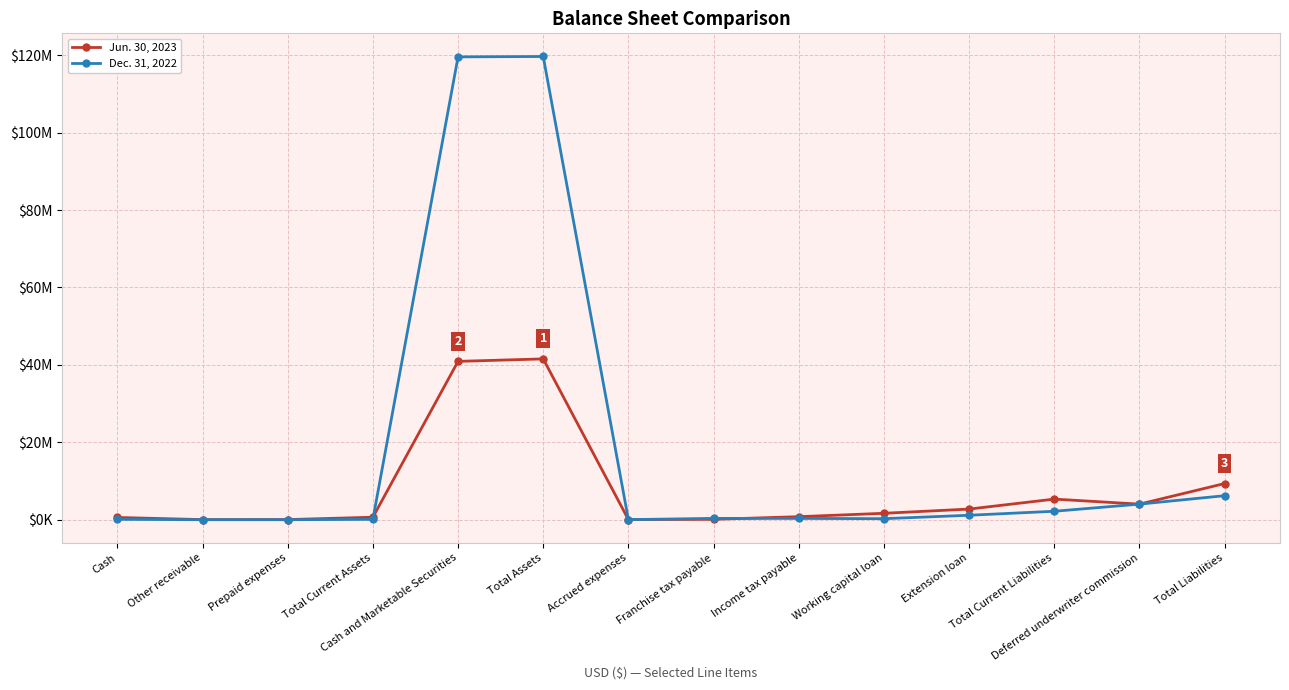

Is this an area chart (filled region under the line)?

No